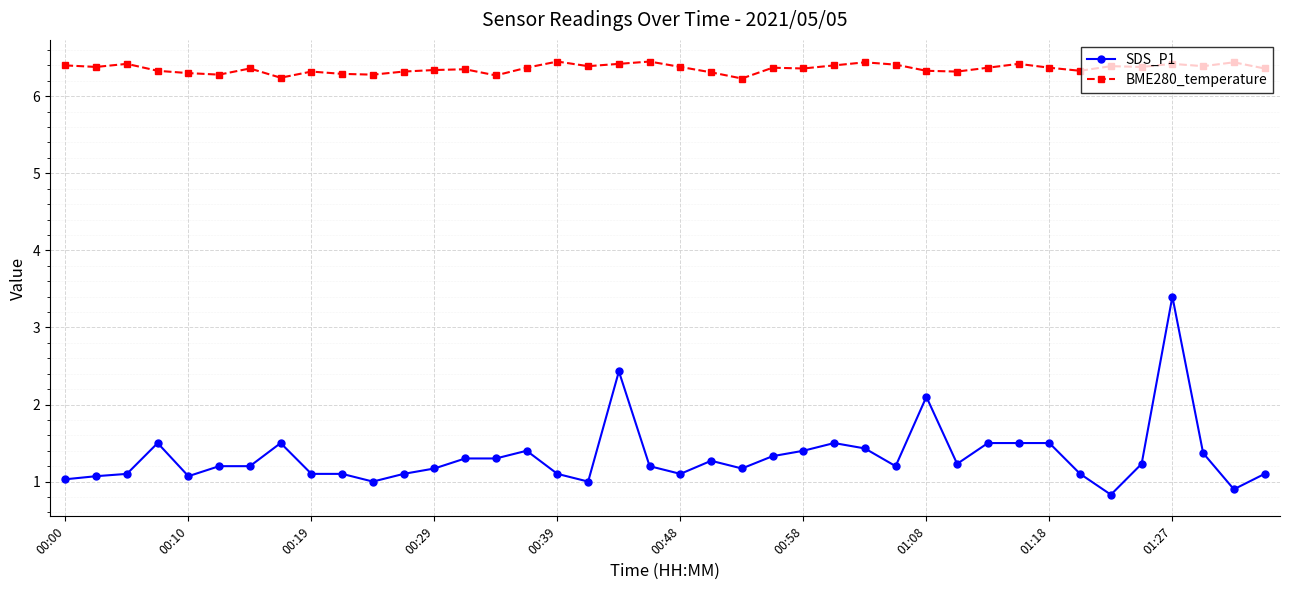

True or false: SDS_P1 and BME280_temperature intersect in this chart.

False